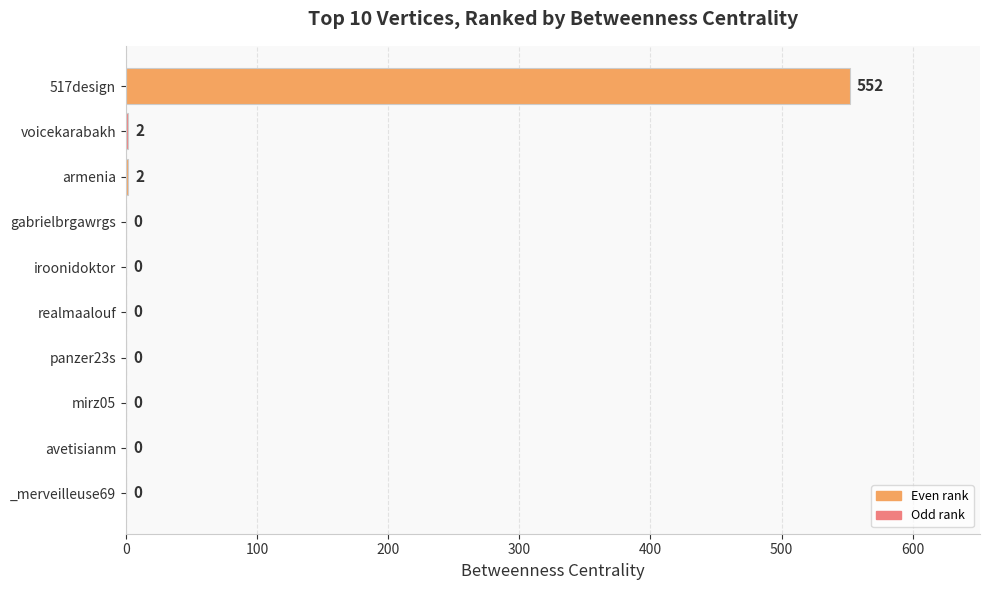

Does the chart contain stacked bars?

No